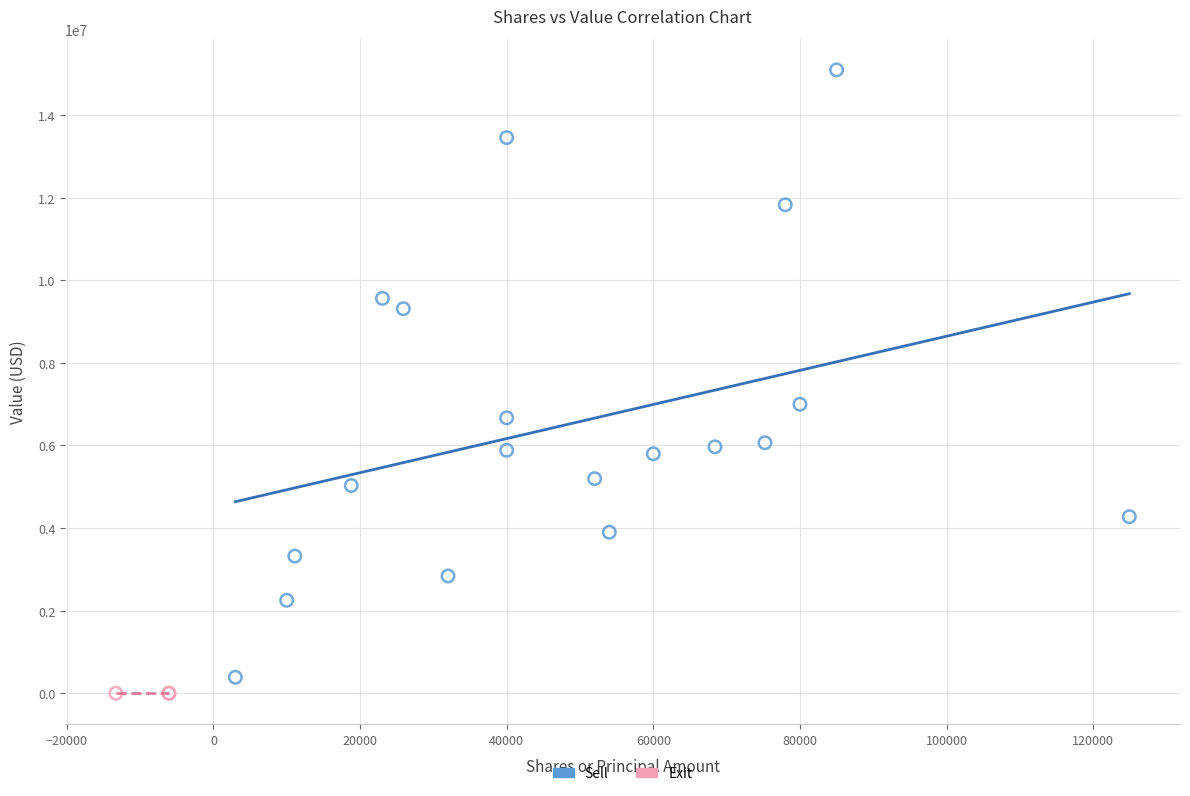

Which series contains the highest Y value?

Sell